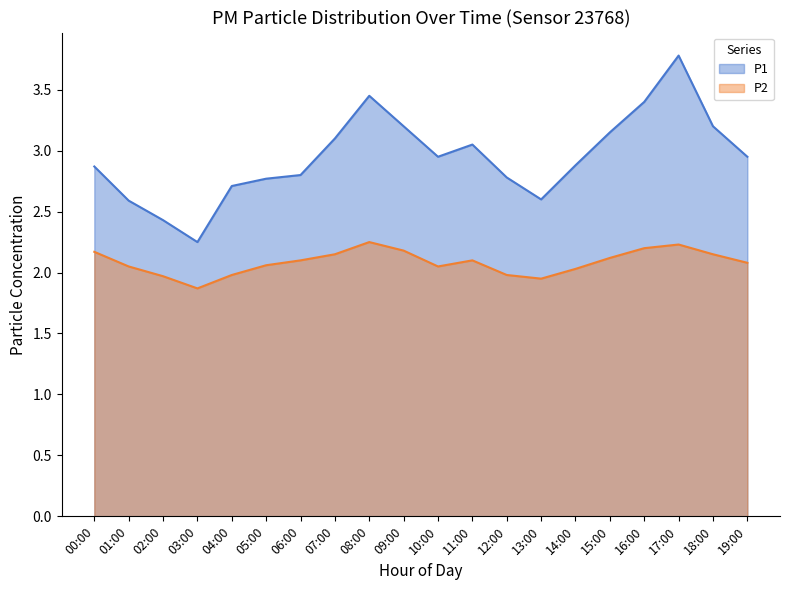

Which category has the highest value in the P1 series?

17:00